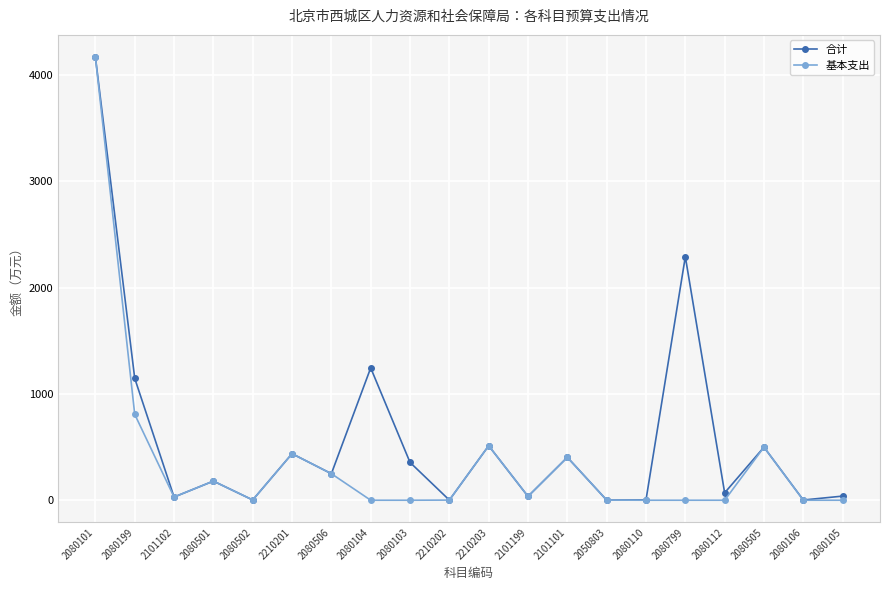

What is the greatest value displayed?

4169.5